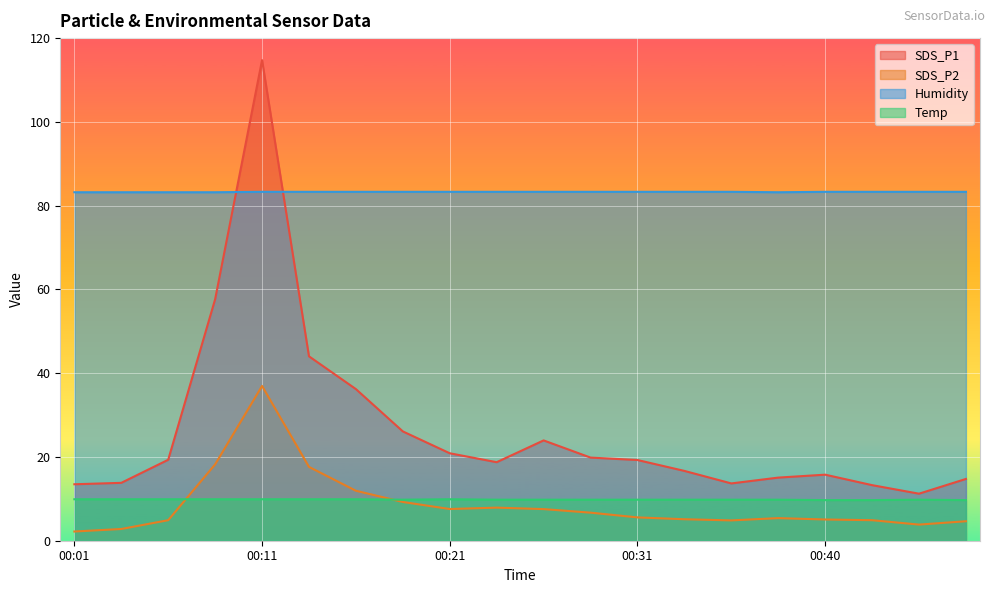

Is the value of SDS_P2 at 00:33 greater than the value of Temp at 00:18?

No